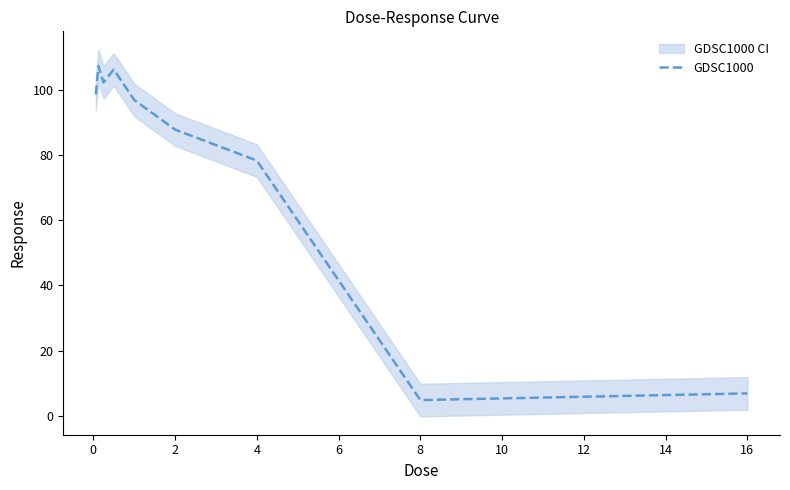

At which label is GDSC1000 closest to 56?

4